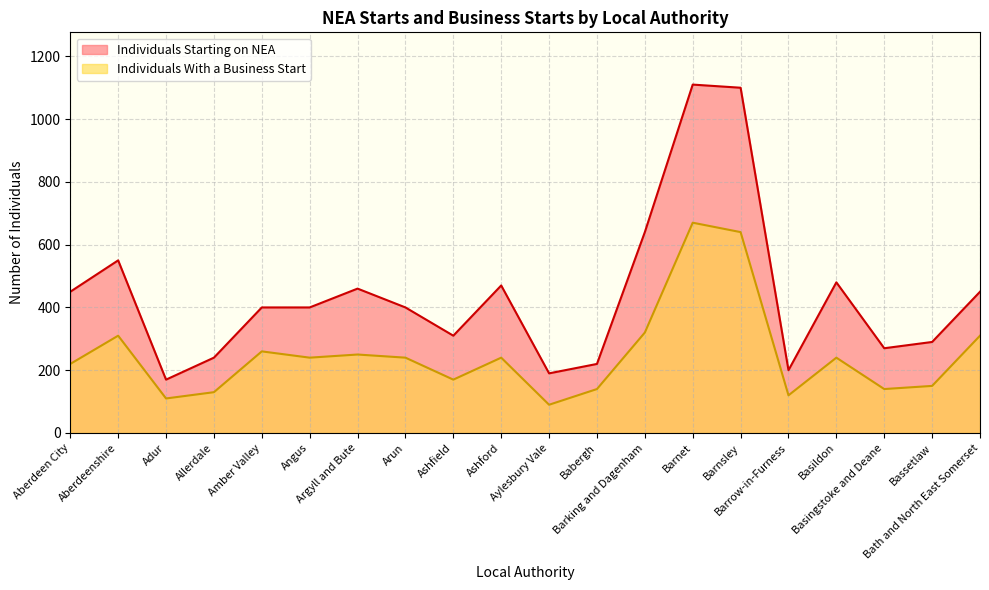

True or false: Individuals Starting on NEA and Individuals With a Business Start intersect in this chart.

False